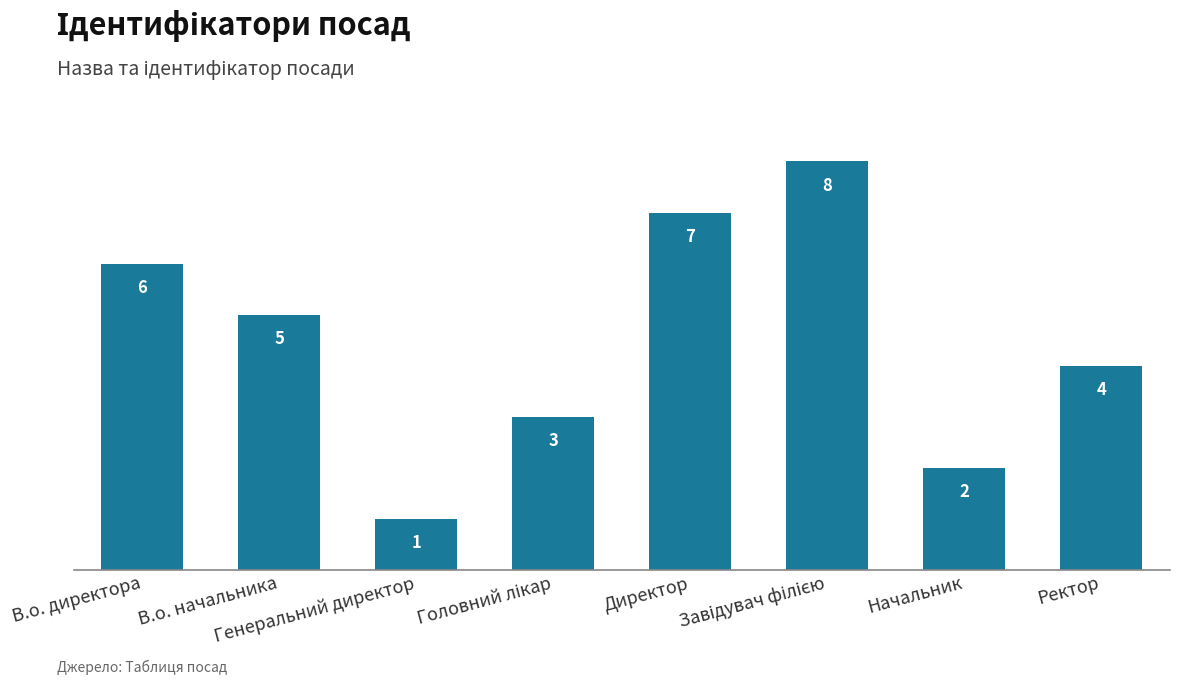

What is the difference between the second highest and minimum values?

6